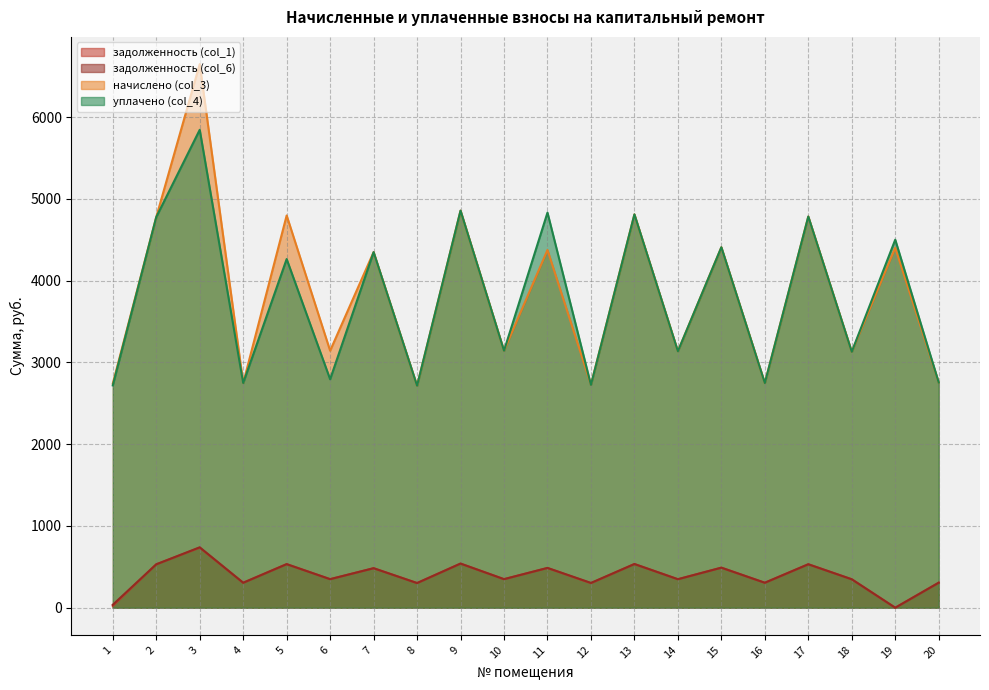

Reading left to right, what are all the values shown in this chart?

задолженность (col_1): 1=22.6	2=530.7	3=734.4	4=305.2	5=532.9	6=349.2	7=483.1	8=301.6	9=539.5	10=349.2	11=485.6	12=300.3	13=534.4	14=348.4	15=489.7	16=305.2	17=531.4	18=347.7	19=0.0	20=306.0
задолженность (col_6): 1=36.1	2=530.7	3=738.6	4=305.2	5=532.9	6=349.2	7=483.1	8=301.6	9=539.8	10=349.2	11=486.7	12=303.1	13=534.4	14=348.4	15=489.7	16=305.2	17=531.4	18=347.7	19=0.0	20=306.0
начислено (col_3): 1=2740.6	2=4776.3	3=6647.3	4=2747.2	5=4796.1	6=3142.4	7=4348.1	8=2714.2	9=4855.3	10=3142.4	11=4374.4	12=2727.4	13=4809.2	14=3135.9	15=4407.4	16=2747.2	17=4782.9	18=3129.3	19=4400.8	20=2753.8
уплачено (col_4): 1=2718.0	2=4776.3	3=5843.5	4=2747.2	5=4263.2	6=2793.3	7=4348.1	8=2714.2	9=4855.3	10=3142.4	11=4831.2	12=2724.7	13=4809.2	14=3135.9	15=4407.4	16=2747.2	17=4782.9	18=3129.3	19=4500.0	20=2753.8